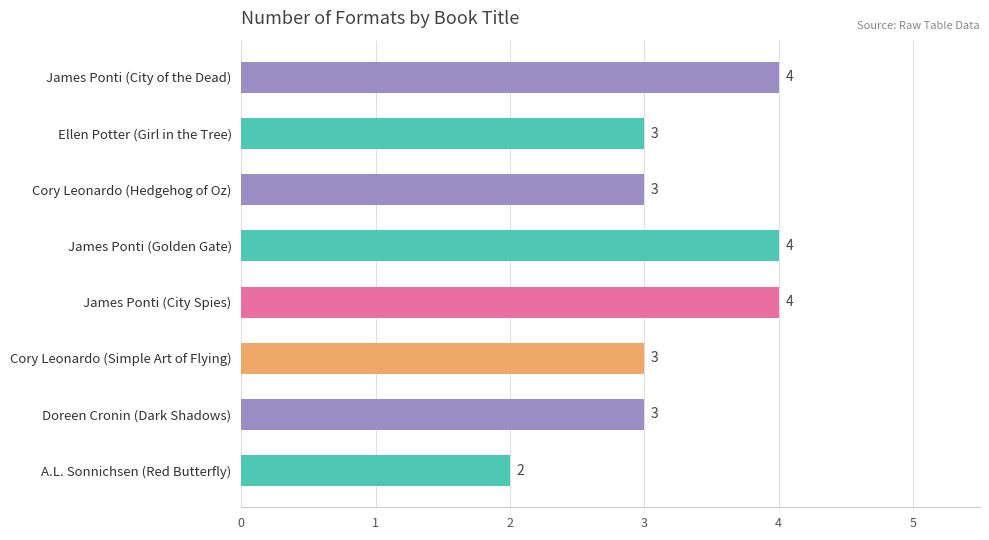

Which has a higher value, Doreen Cronin (Dark Shadows) or James Ponti (Golden Gate)?

James Ponti (Golden Gate)